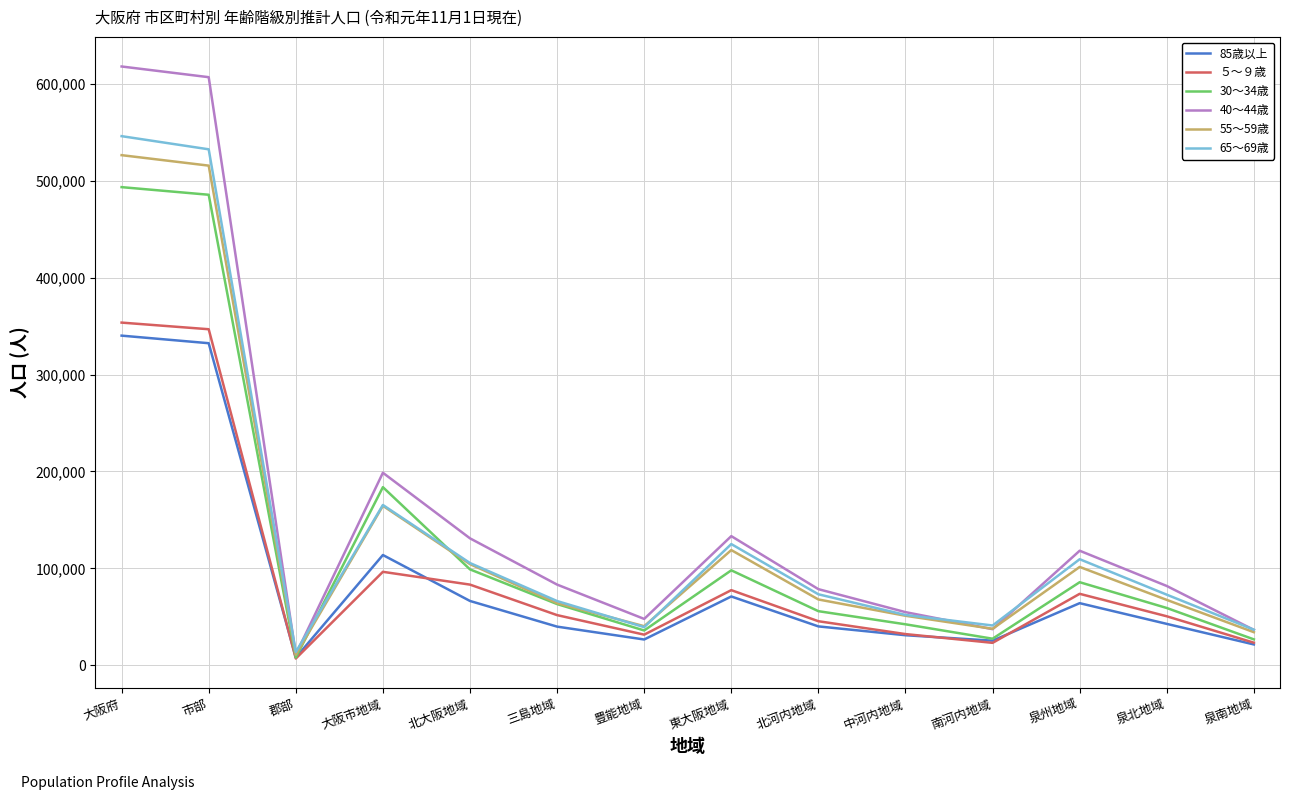

Which label corresponds to the smallest value in the chart?

郡部